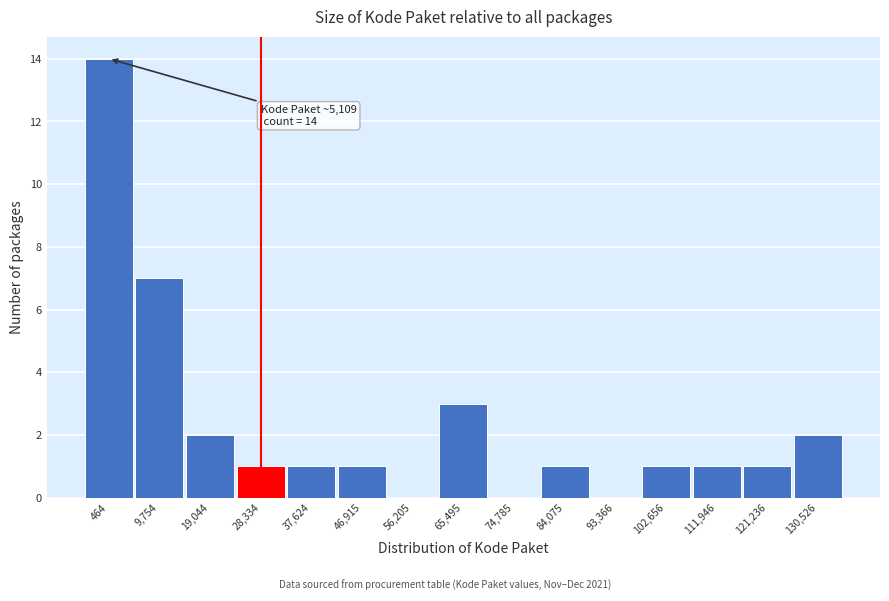

Reading right to left, what are all the values shown in this chart?

130,526=2	121,236=1	111,946=1	102,656=1	93,366=0	84,075=1	74,785=0	65,495=3	56,205=0	46,915=1	37,624=1	28,334=1	19,044=2	9,754=7	464=14